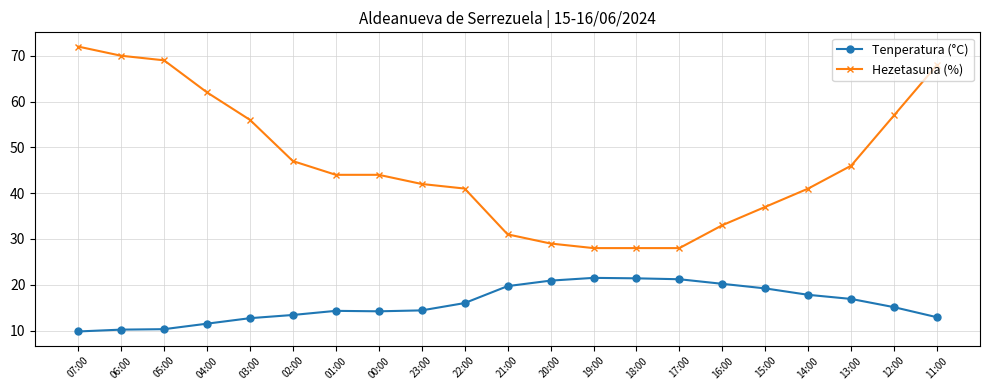

Rank the series by their average value, from highest to lowest.

Hezetasuna (%), Tenperatura (°C)